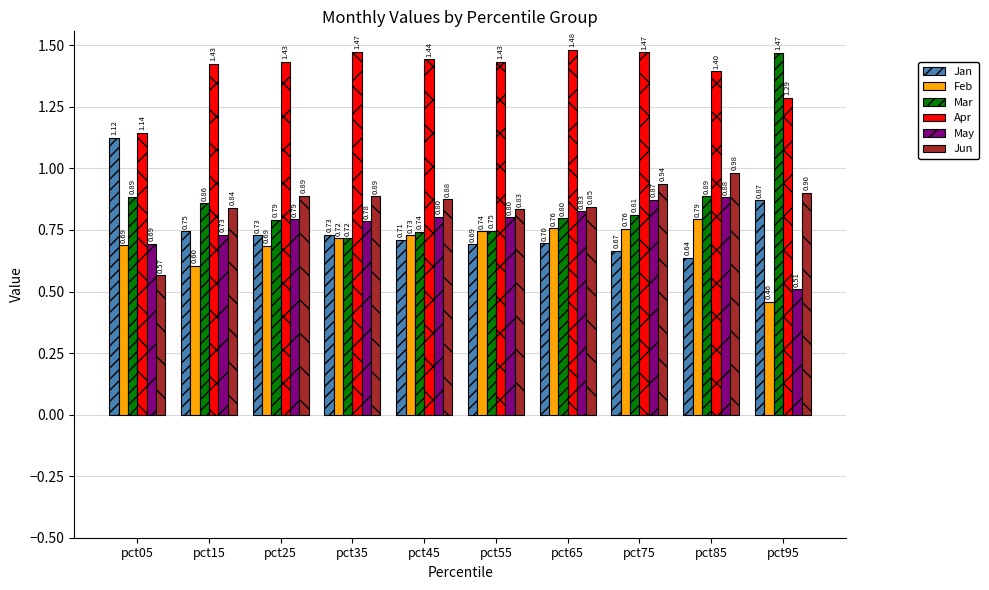

What is the difference between the maximum and minimum values in the Feb series?

0.3